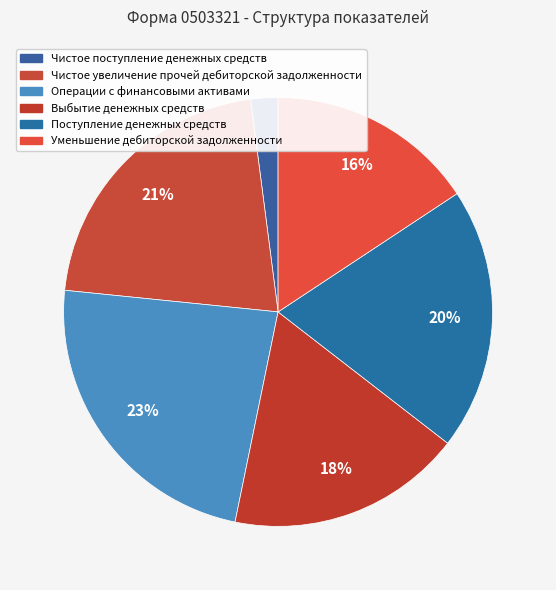

Rank the categories by value from lowest to highest.

Чистое поступление денежных средств, уменьшение прочей дебиторской задолженности, выбытие денежных средств, поступление денежных средств, Чистое увеличение прочей дебиторской задолженности, Операции с финансовыми активами